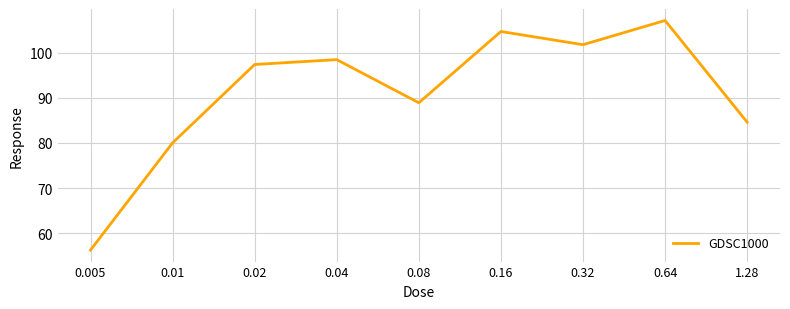

What value does the data have at 0.08?

88.9